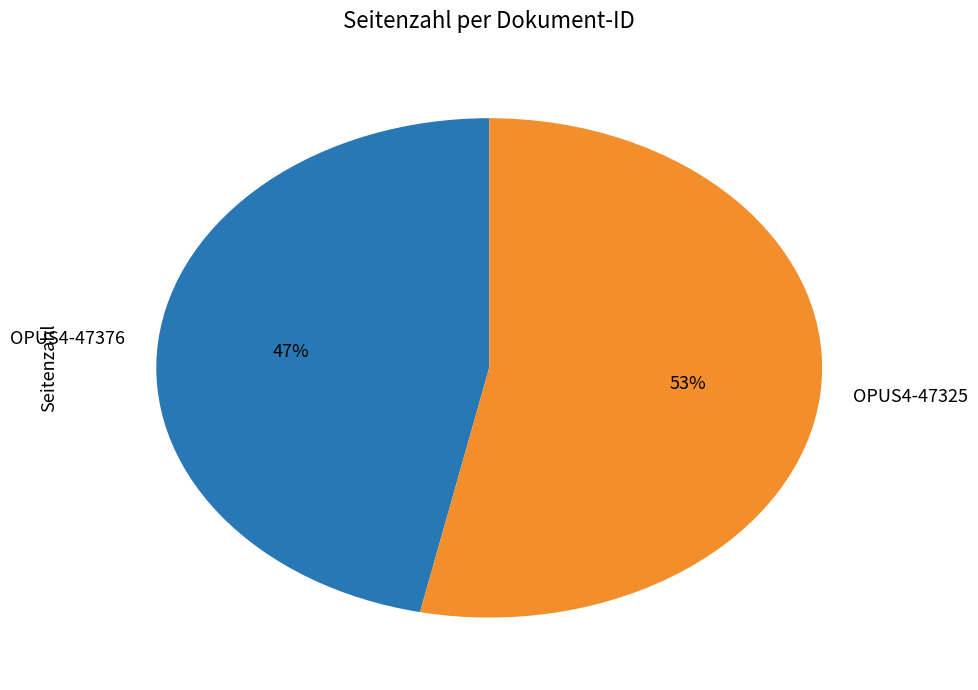

Is it true that OPUS4-47376 is 47% of the pie?

True